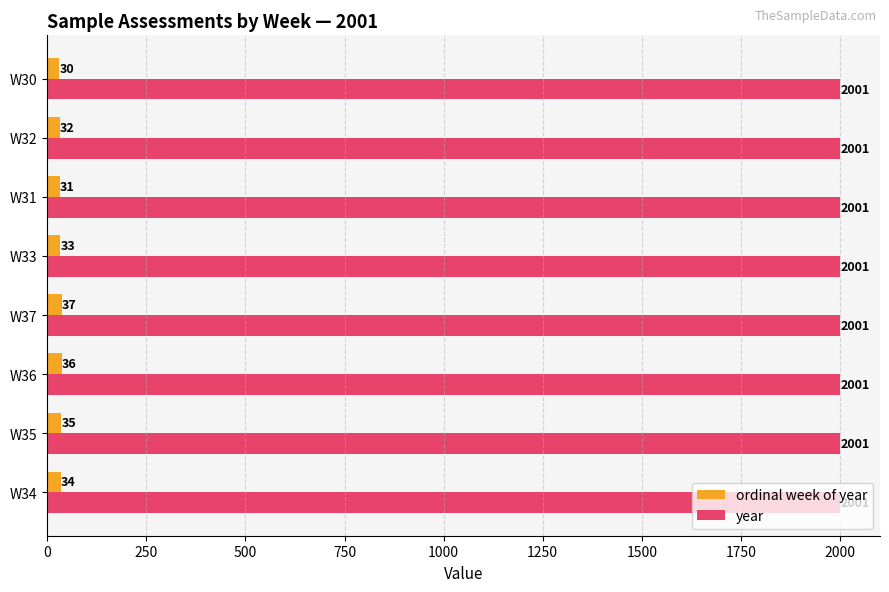

At which category is the sum across all series the highest?

W37